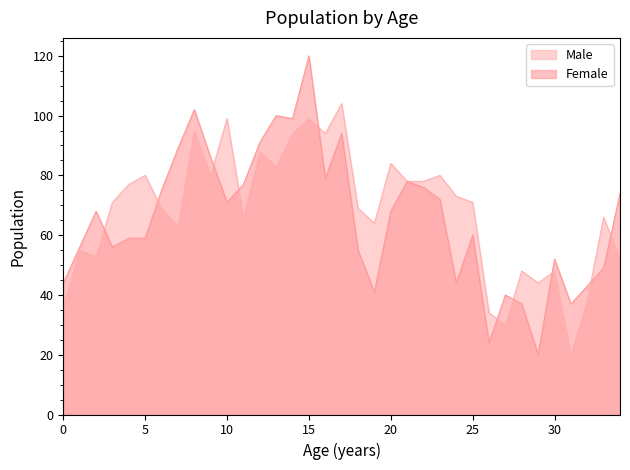

How many interior local valleys does the Male series have?

10